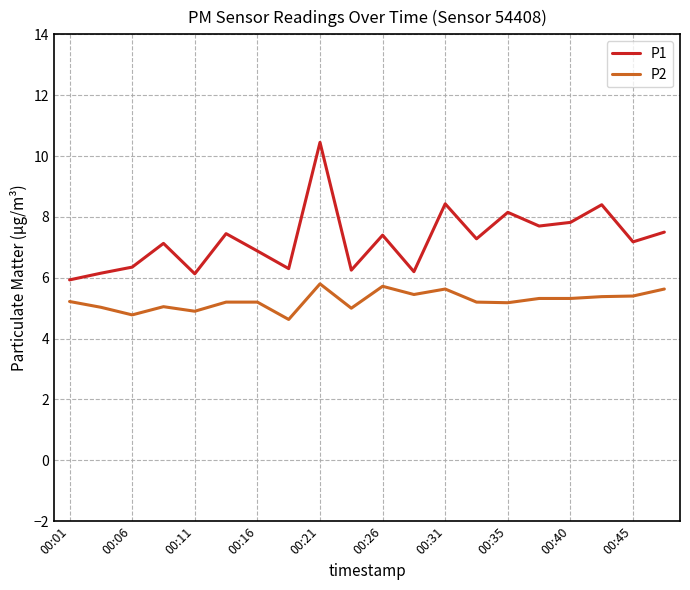

Which series has the widest spread of values?

P1